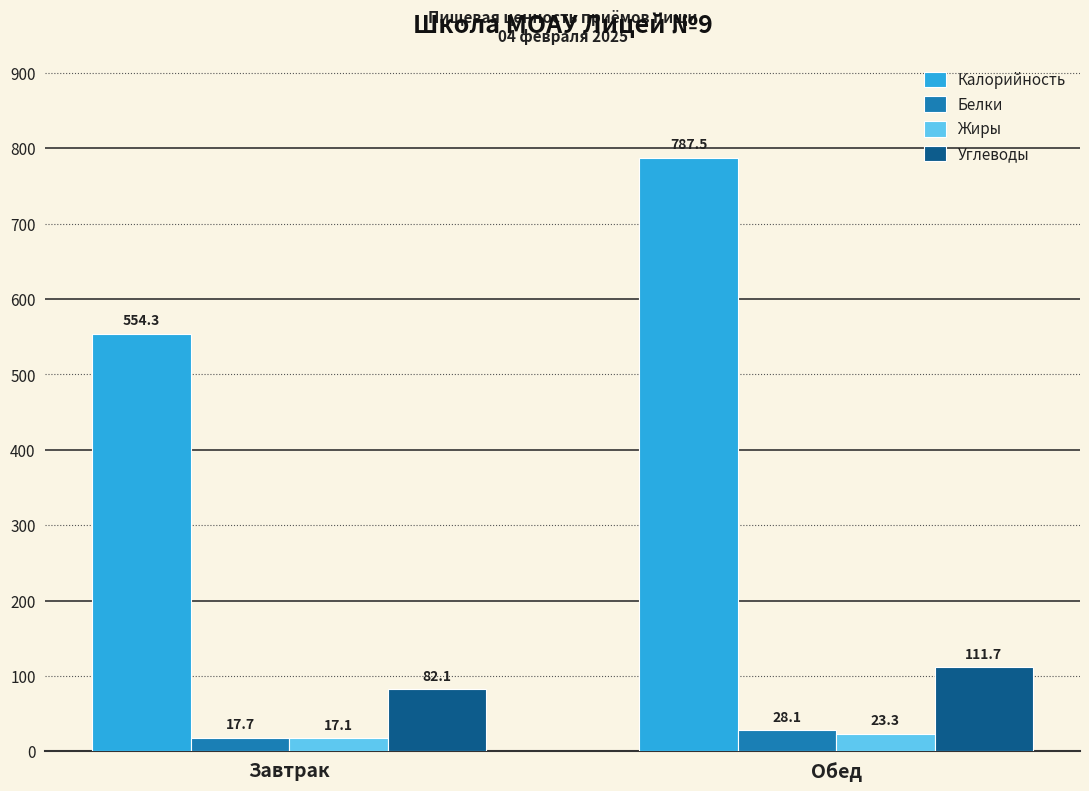

Reading right to left, what are all the values shown in this chart?

Калорийность: Обед=787.5	Завтрак=554.3
Белки: Обед=28.1	Завтрак=17.7
Жиры: Обед=23.3	Завтрак=17.1
Углеводы: Обед=111.7	Завтрак=82.1